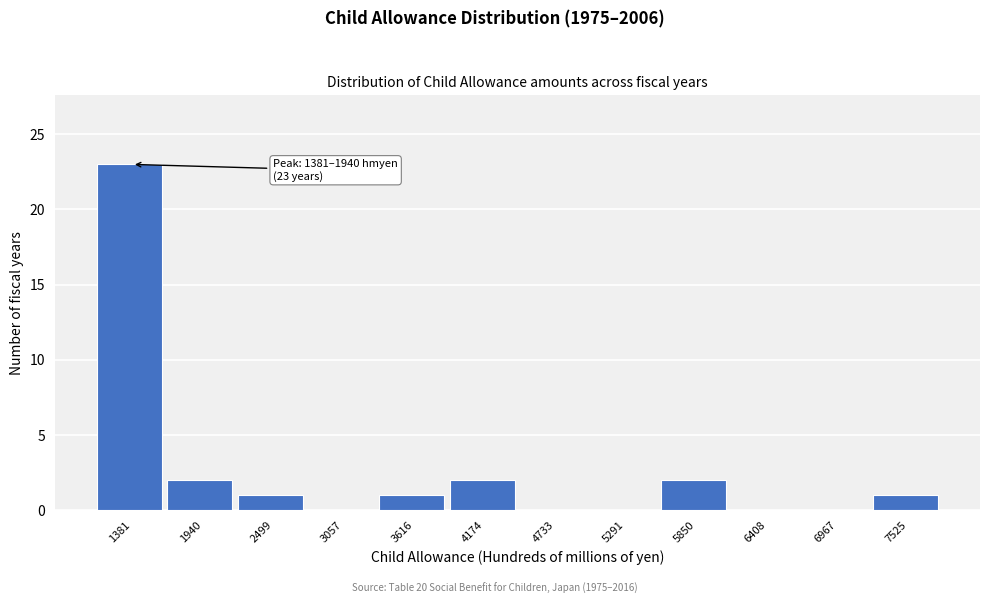

Reading left to right, what are all the values shown in this chart?

1381=23	1940=2	2499=1	3057=0	3616=1	4174=2	4733=0	5291=0	5850=2	6408=0	6967=0	7525=1